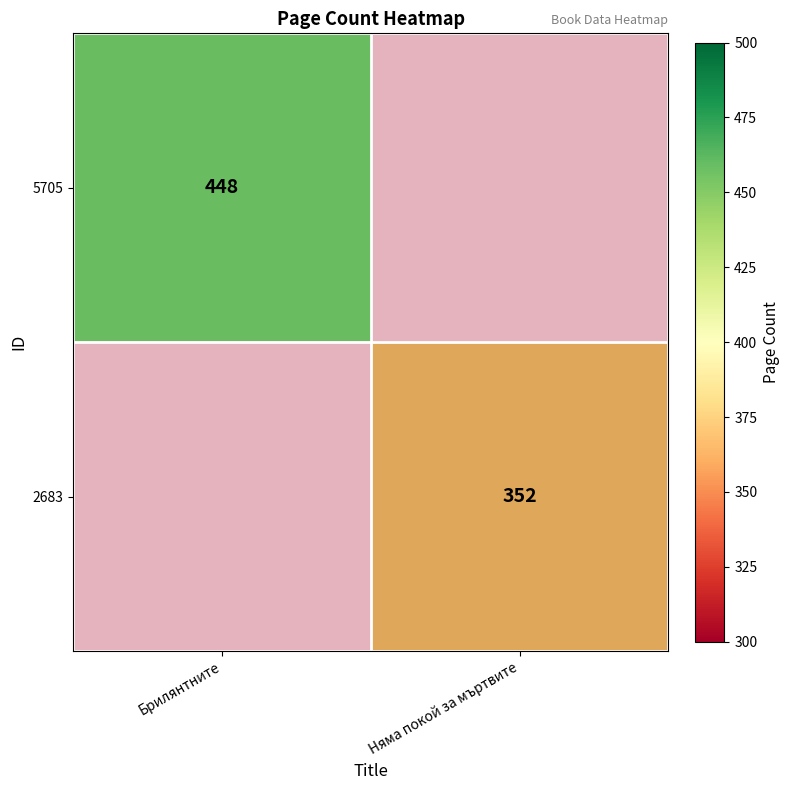

The 2683 series shows 178 at Няма покой за мъртвите. True or false?

False